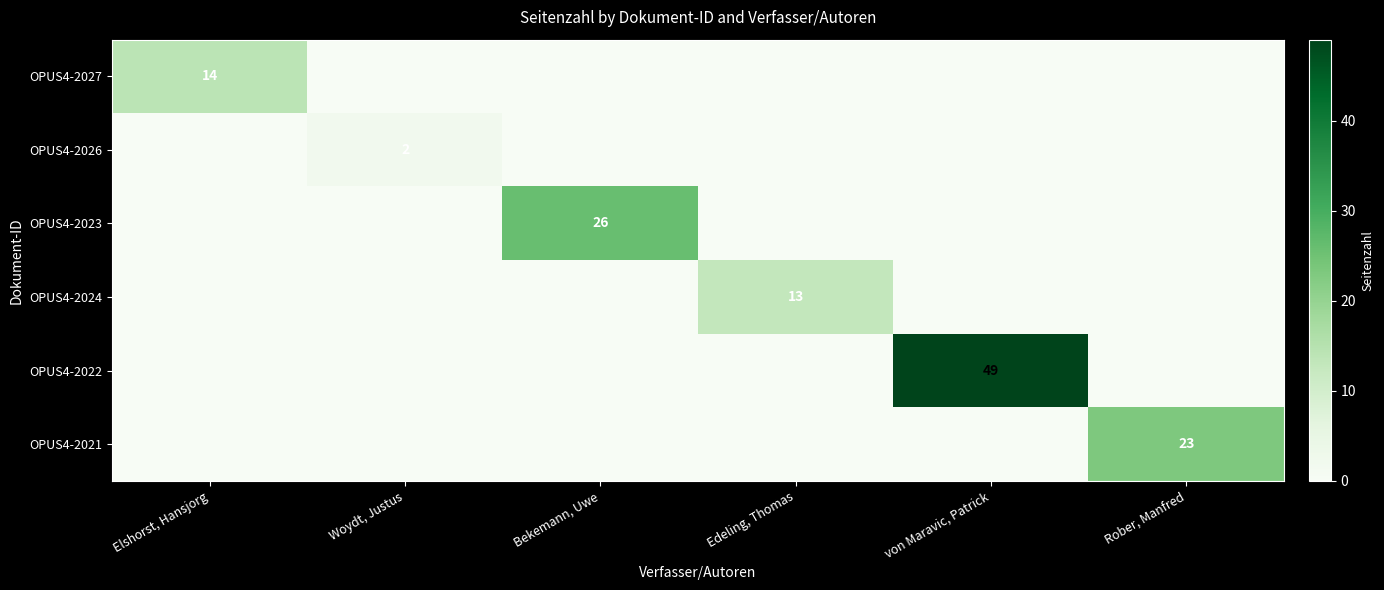

The value of OPUS4-2026 at Woydt, Justus is 2. True or false?

True